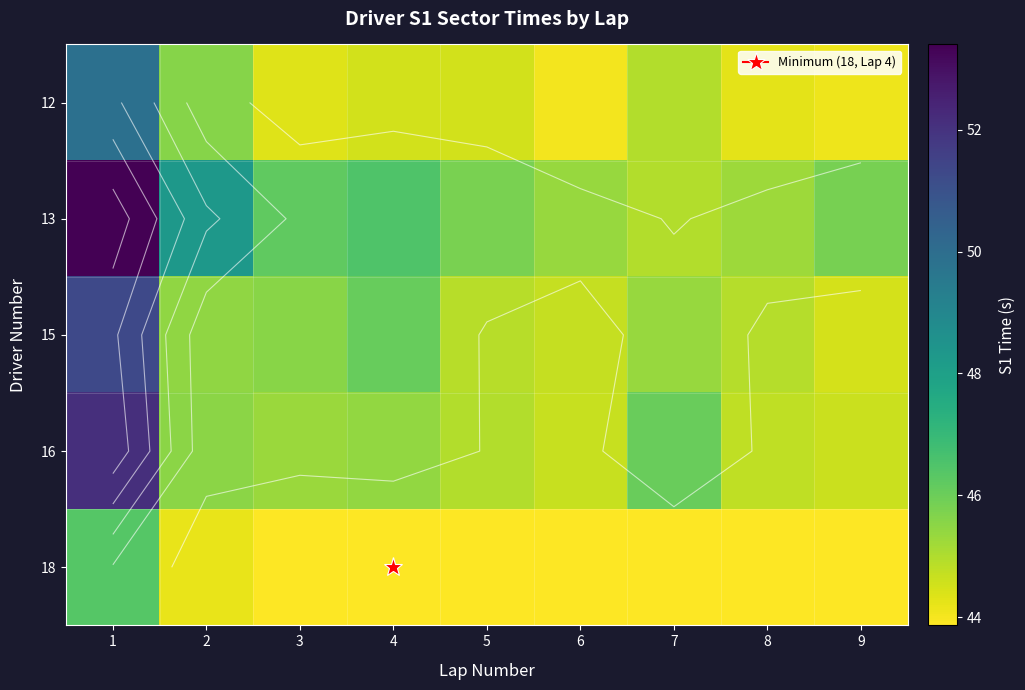

Which category has the lowest value across all series?

4